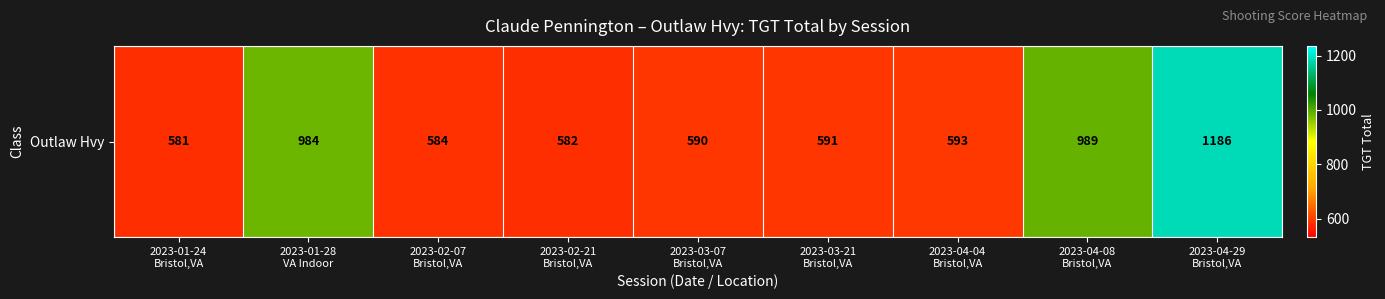

Is it true that the value at 2023-03-21
Bristol,VA is 315.1?

False